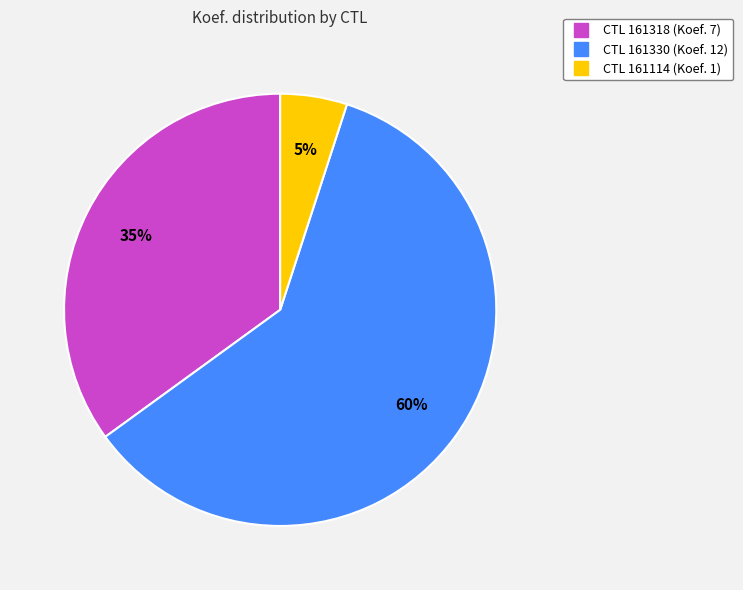

Does any single category account for the majority?

Yes